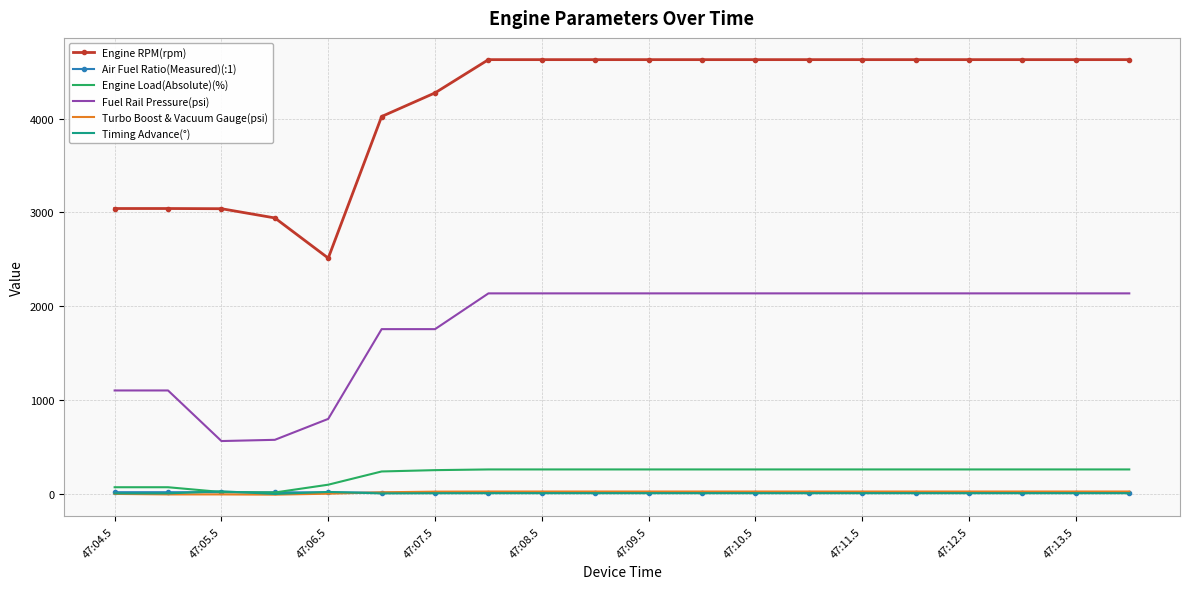

True or false: Engine RPM(rpm) and Turbo Boost & Vacuum Gauge(psi) cross at least once.

False